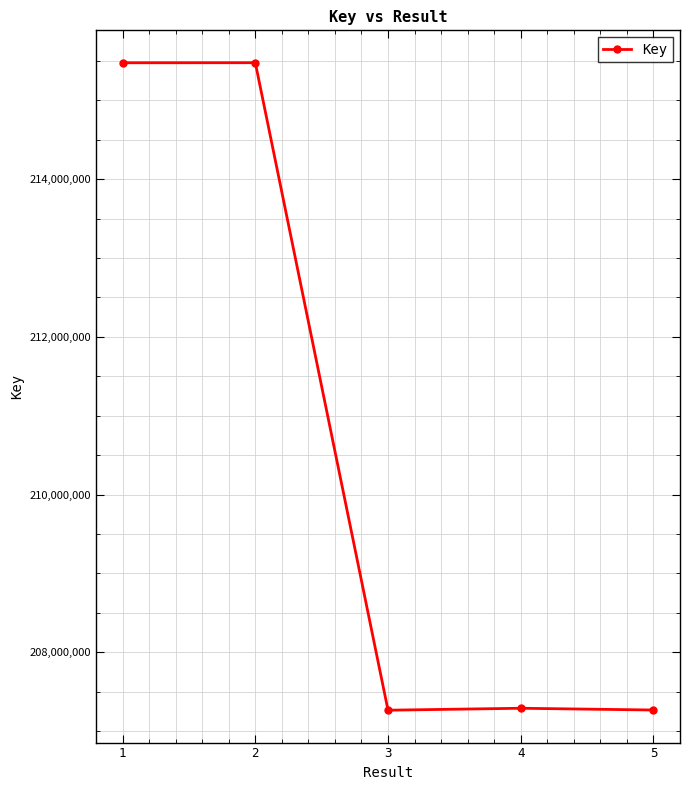

What is the sum of all values?

1052773756